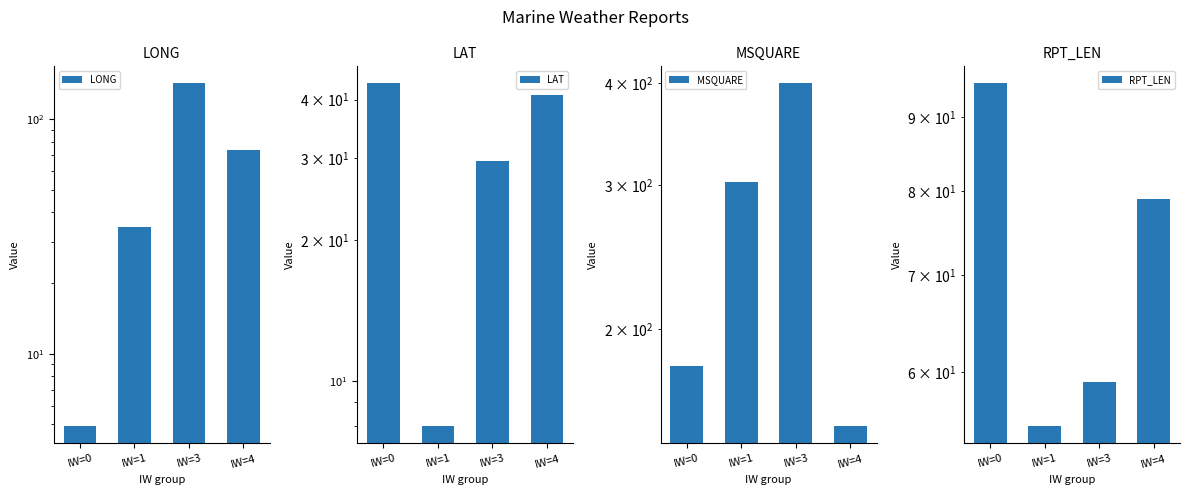

What is the highest value of the RPT_LEN series?

95.0